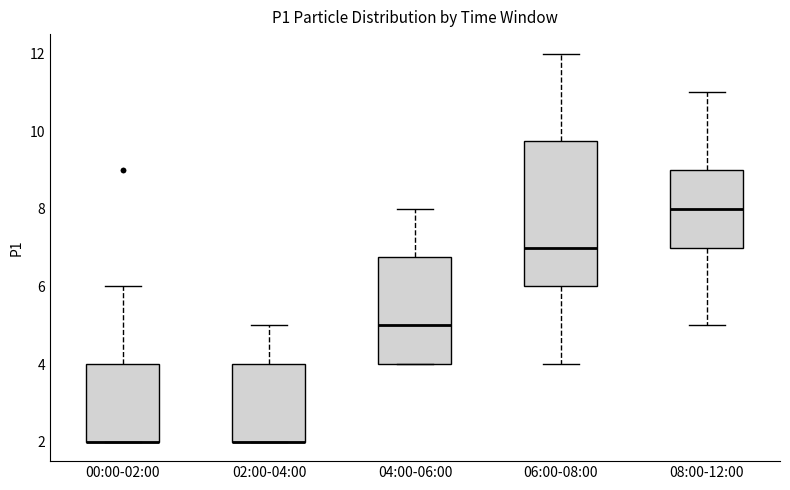

Reading left to right, transcribe this box plot: for each box, give where its median line is, the range the box spans, and where its two whiskers end, as read against the y-axis. The values are not printed on the chart, so give them approximately, as read against the axis.

00:00-02:00: median 2.0 (drawn on the box's lower edge), box 2.0 to 4.0, whiskers 2.0 to 6.0
02:00-04:00: median 2.0 (drawn on the box's lower edge), box 2.0 to 4.0, whiskers 2.0 to 5.0
04:00-06:00: median 5.0, box 4.0 to 6.8, whiskers 4.0 to 8.0
06:00-08:00: median 7.0, box 6.0 to 9.8, whiskers 4.0 to 12.0
08:00-12:00: median 8.0, box 7.0 to 9.0, whiskers 5.0 to 11.0